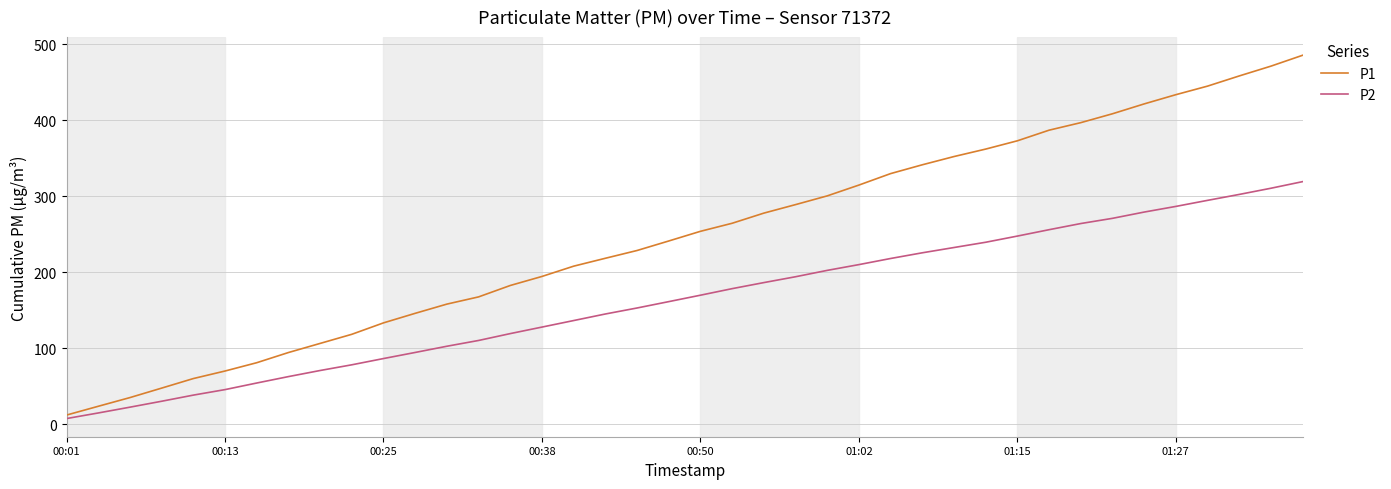

What is the difference between the maximum and minimum values in the P2 series?

311.9